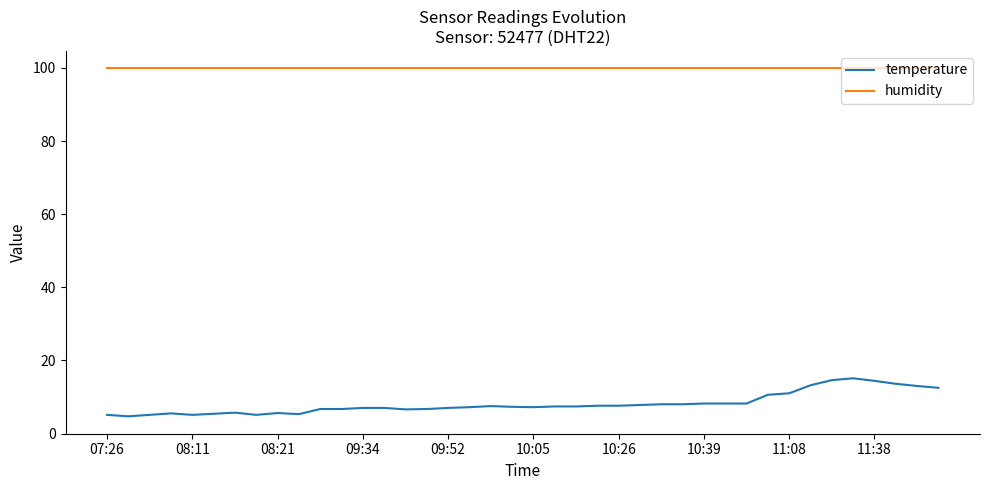

What is the highest value of the humidity series?

99.9